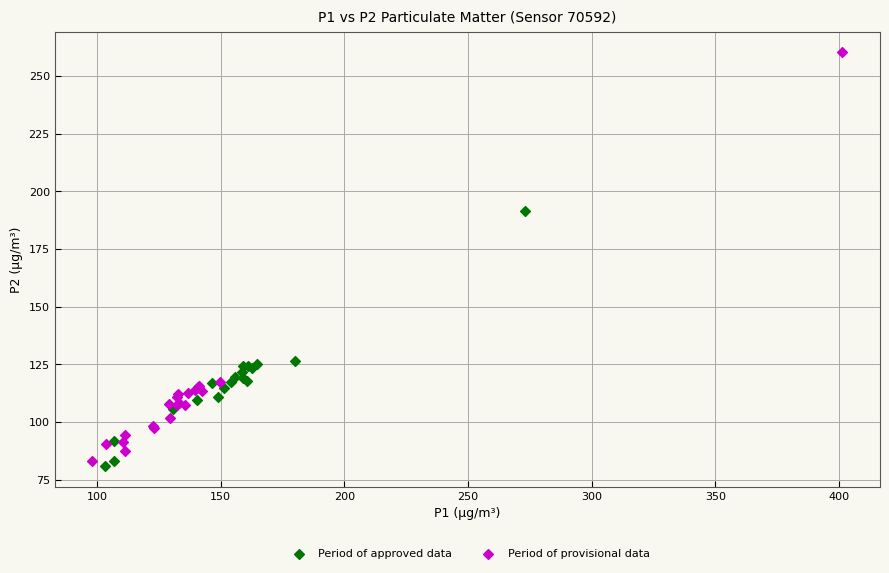

Which series has the widest spread of Y values?

Period of provisional data